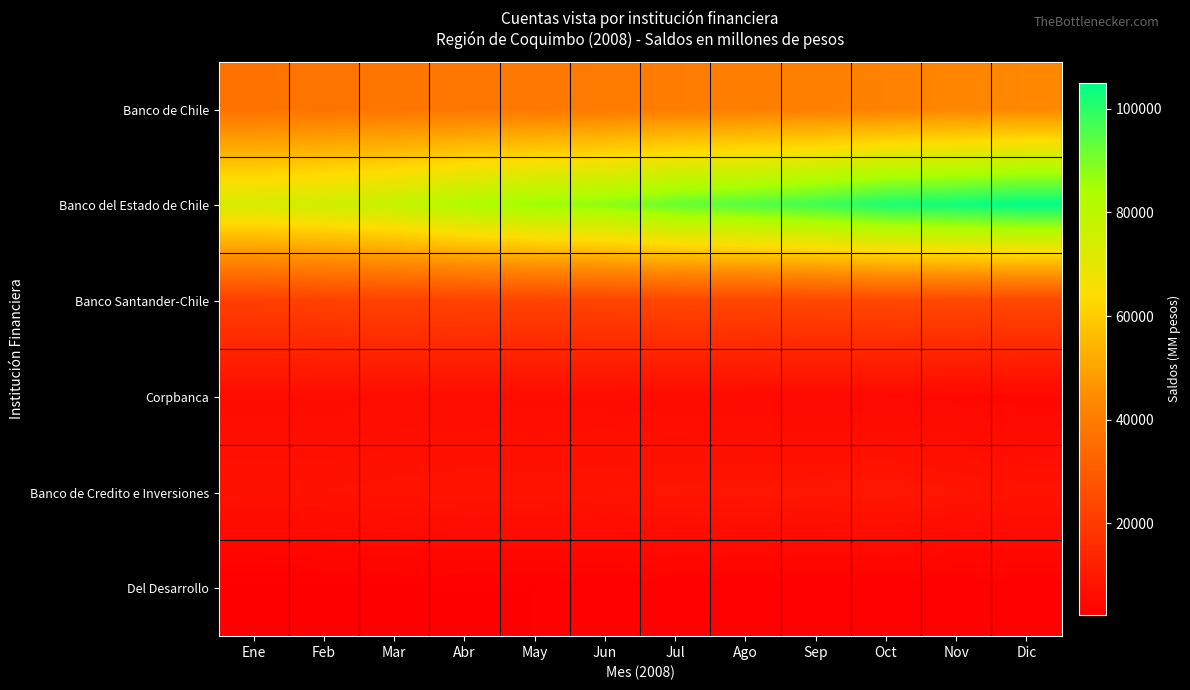

Rank the series at Feb from highest to lowest value.

Banco del Estado de Chile, Banco de Chile, Banco Santander-Chile, Banco de Credito e Inversiones, Corpbanca, Del Desarrollo